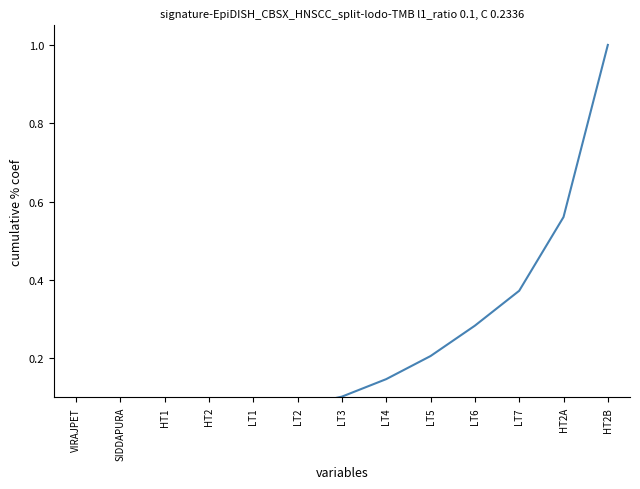

Which has a higher value, HT2A or LT4?

HT2A